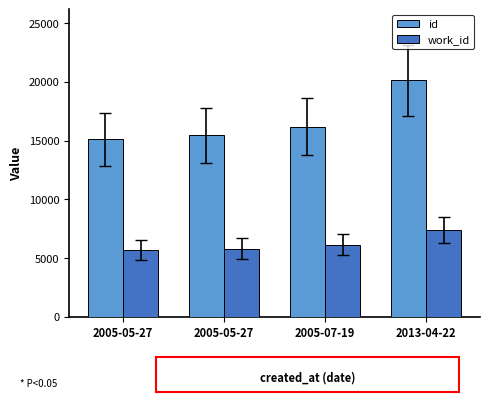

What is the label of the 3rd bar from the right?

2005-05-27